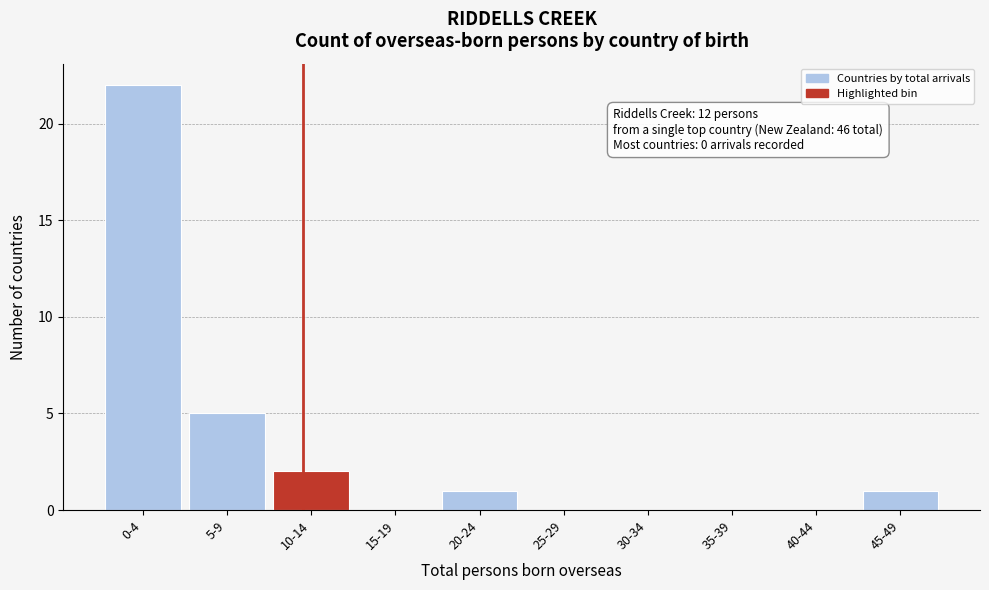

Reading left to right, transcribe all the data shown in this chart.

0-4=22	5-9=5	10-14=2	15-19=0	20-24=1	25-29=0	30-34=0	35-39=0	40-44=0	45-49=1